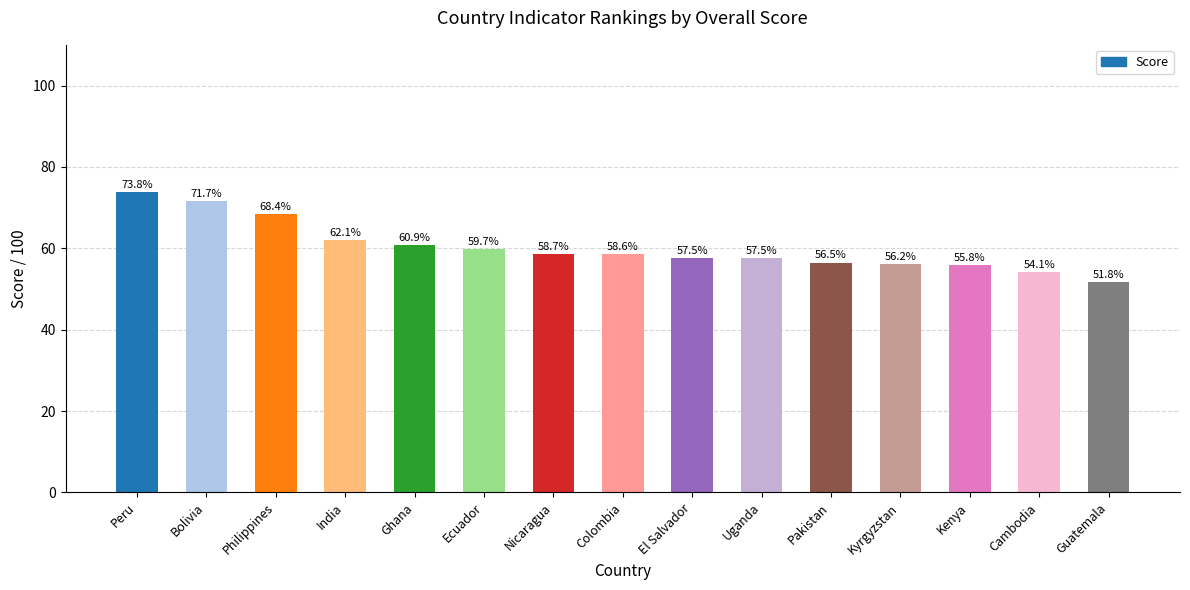

Reading left to right, transcribe all the data shown in this chart.

73.8	71.7	68.4	62.1	60.9	59.7	58.7	58.6	57.5	57.5	56.5	56.2	55.8	54.1	51.8